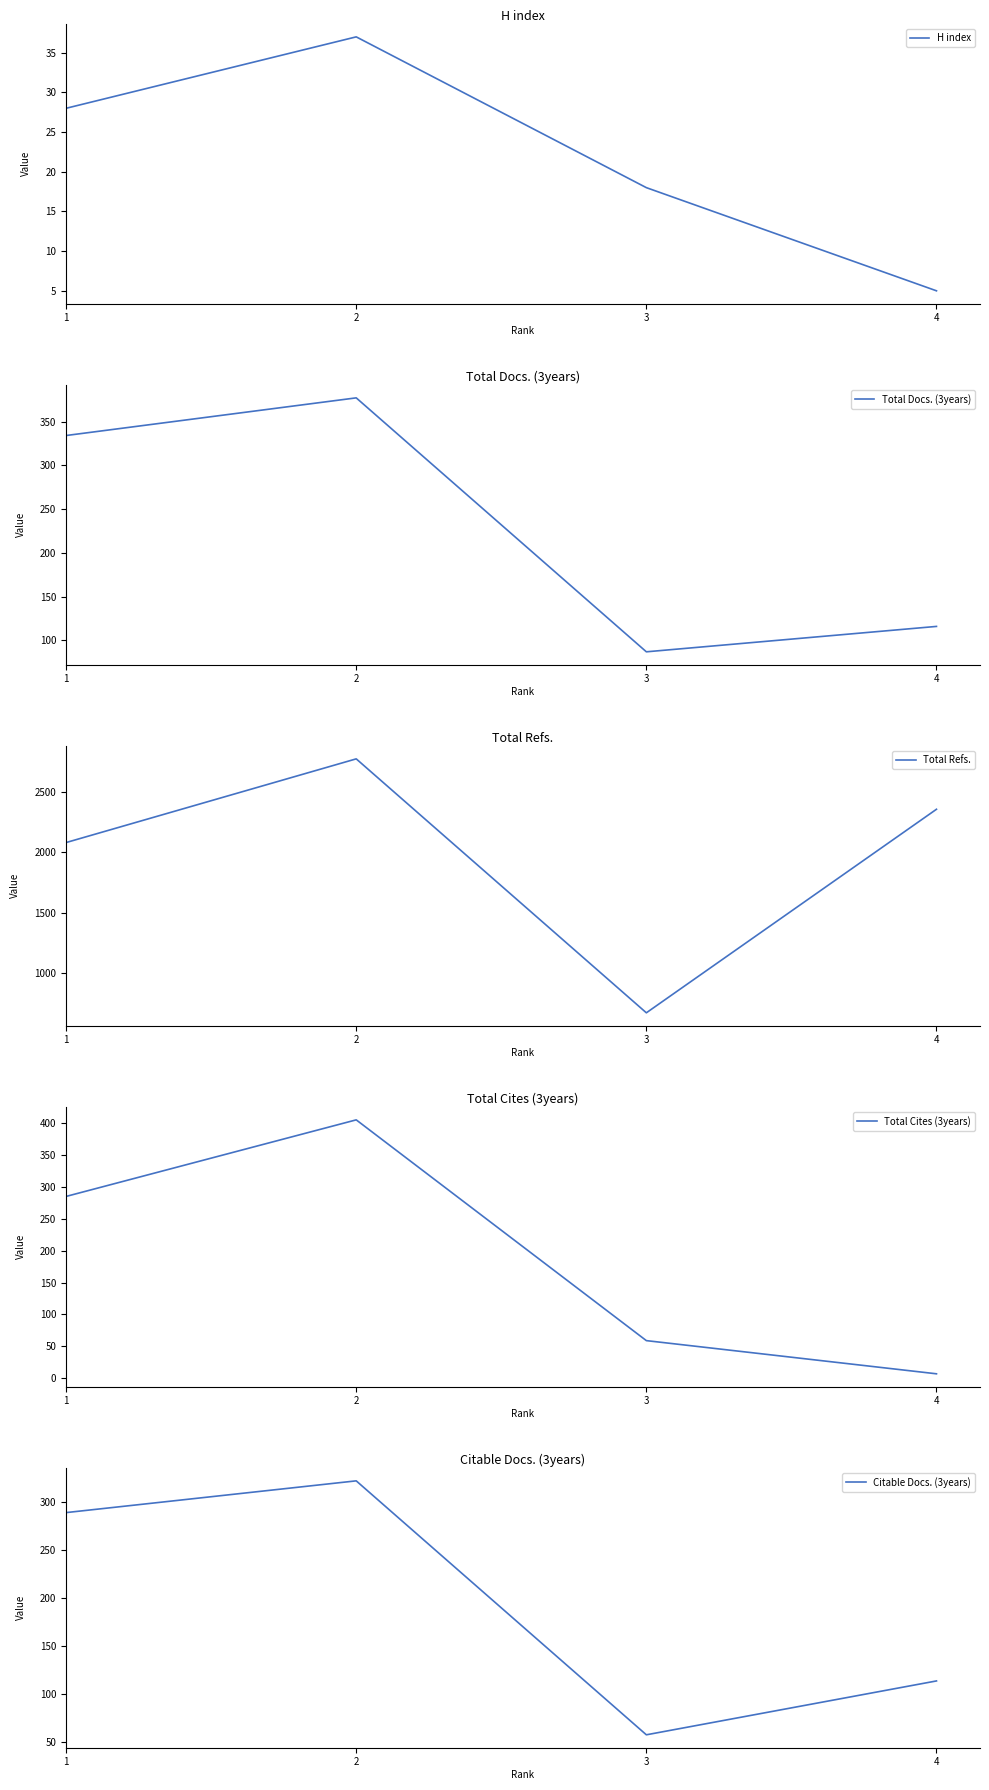

Which series has the widest spread of values?

Total Refs.